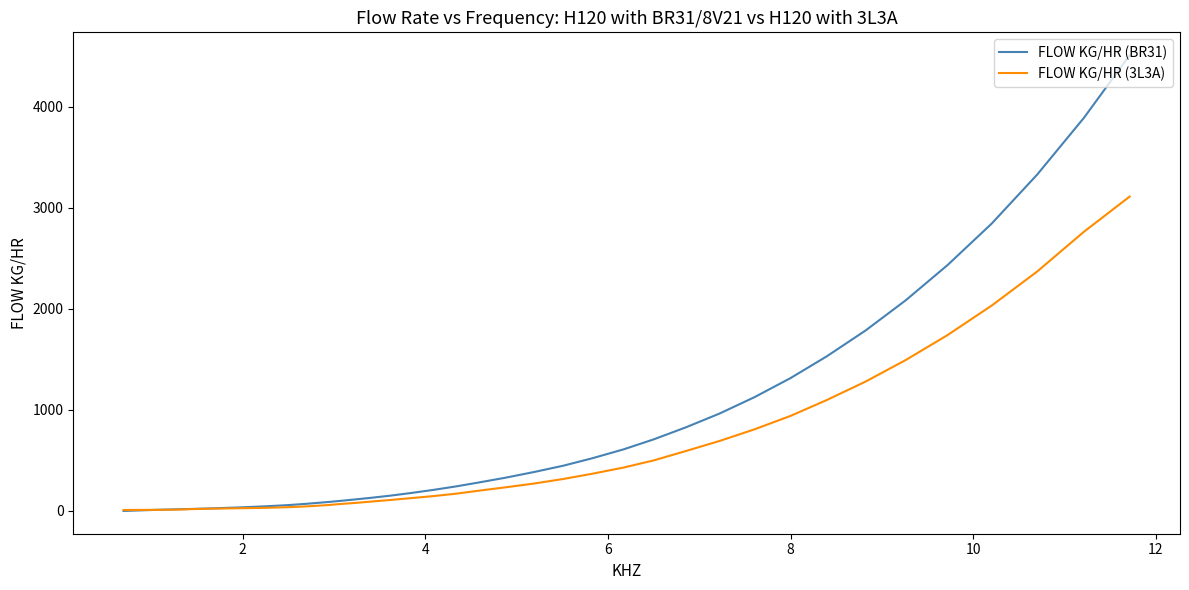

How many distinct data groups are displayed?

2